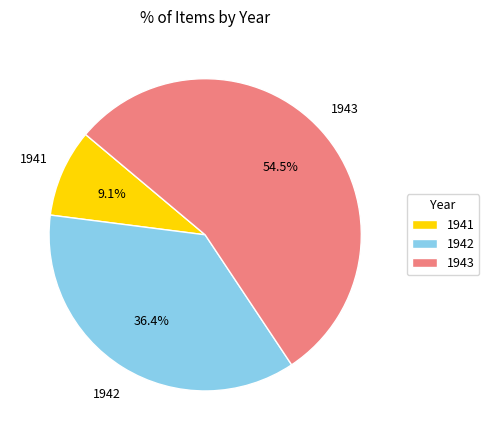

To the nearest percent, what is the difference between the largest and smallest slice percentages?

45%